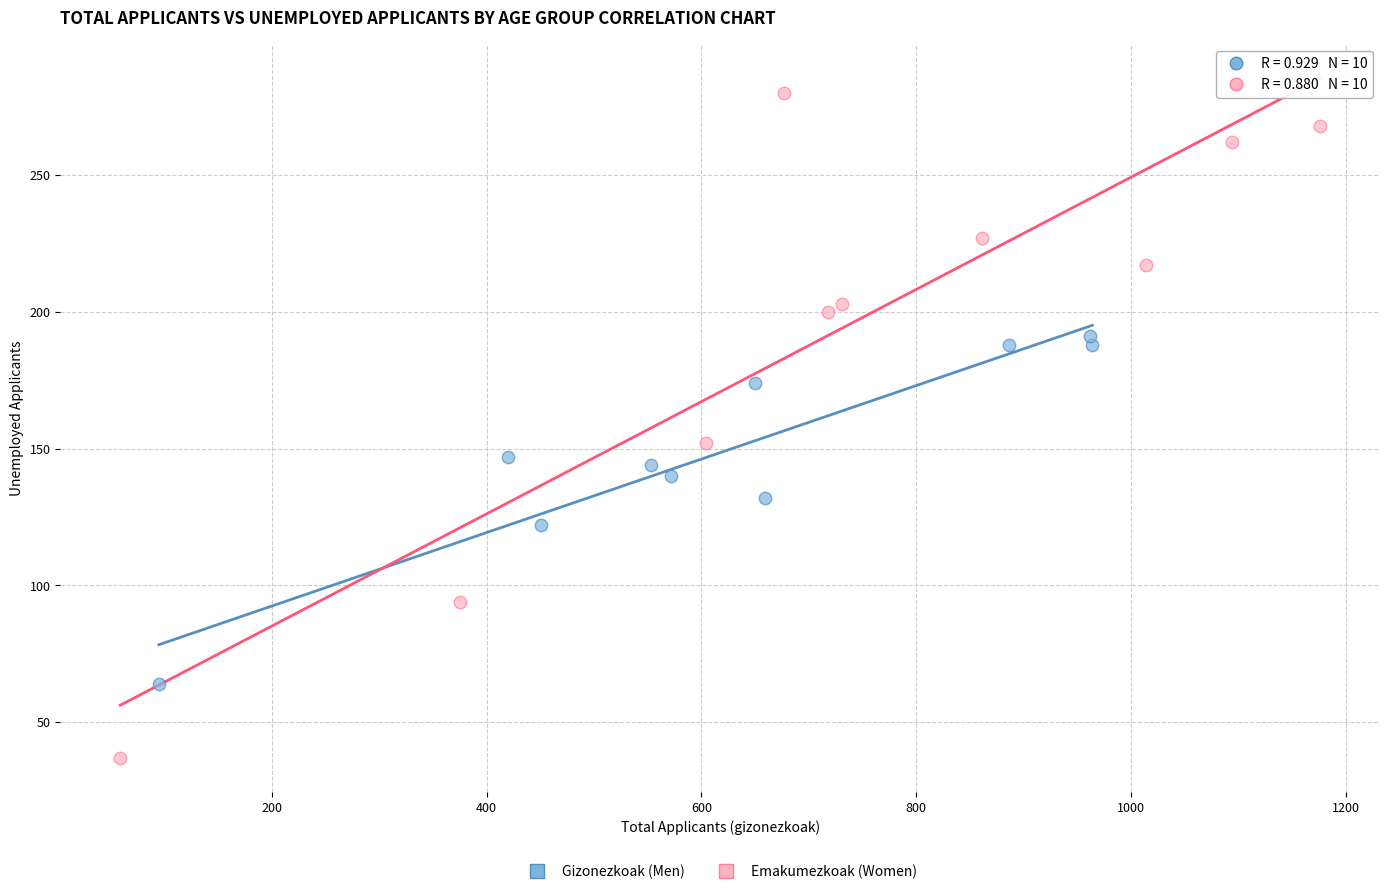

Which series has the widest spread of Y values?

Emakumezkoak (Women)